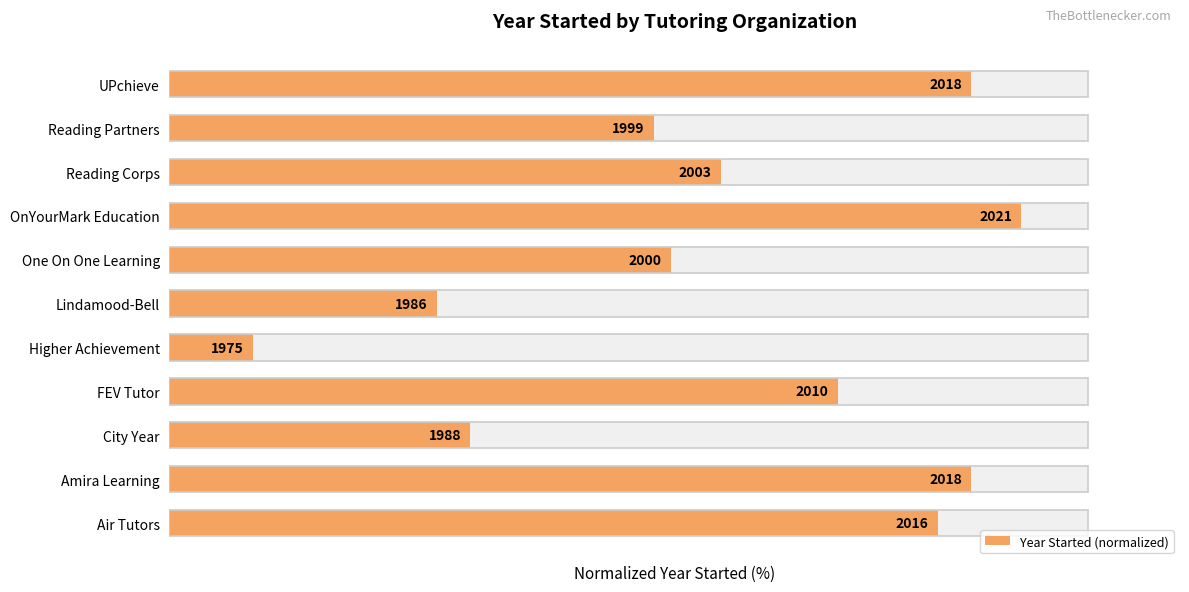

How many values are below 60?

5